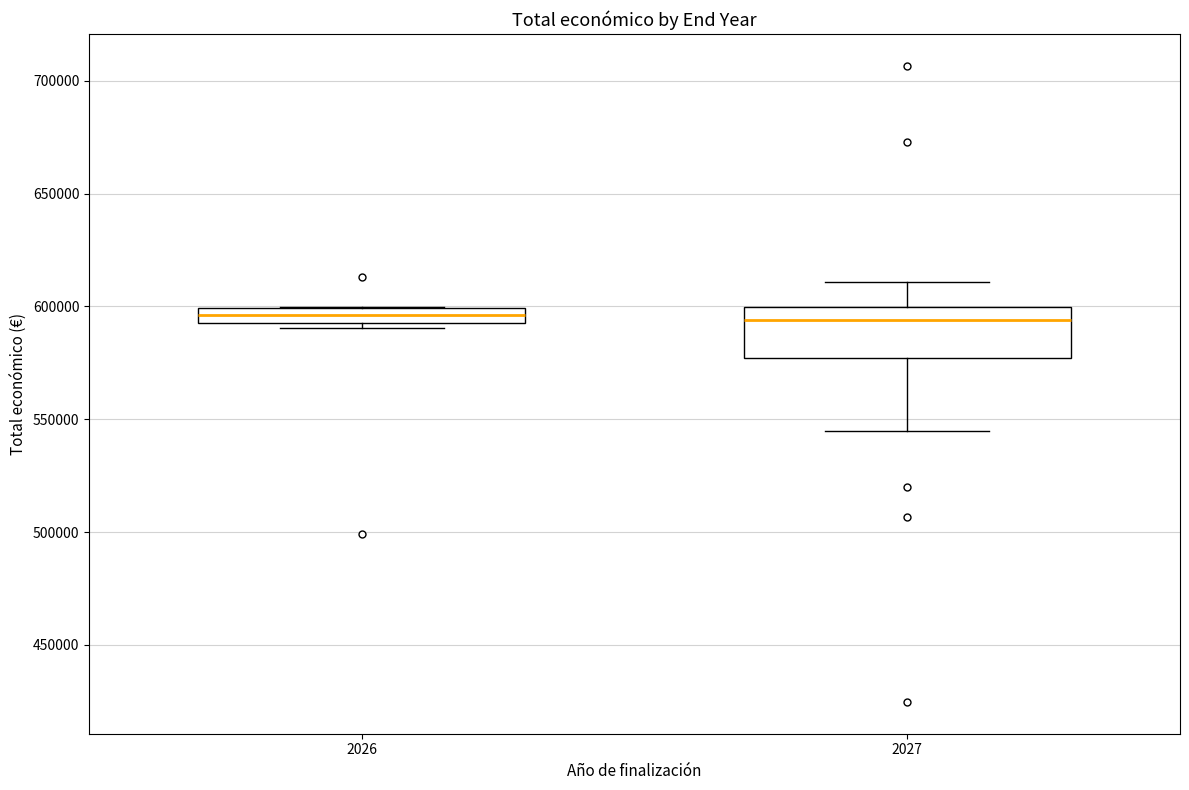

Comparing the boxes themselves (not the whiskers), which one is the tallest?

2027